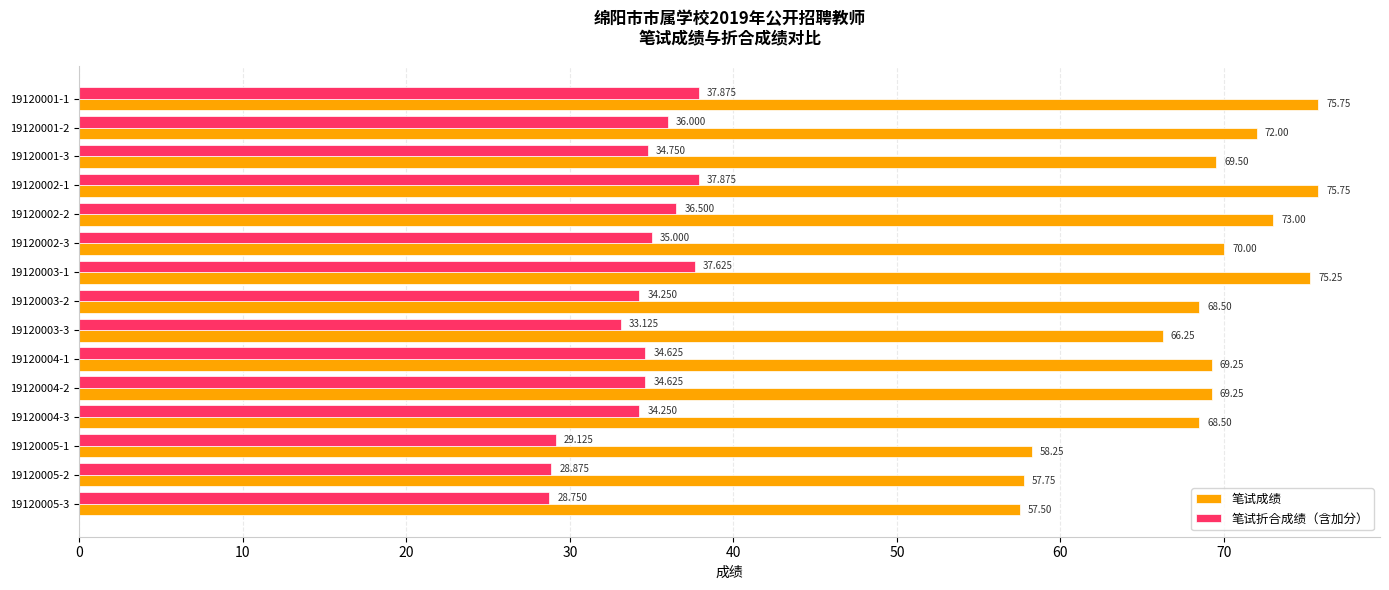

What is the difference between the maximum and second lowest values in the 笔试成绩 series?

18.0